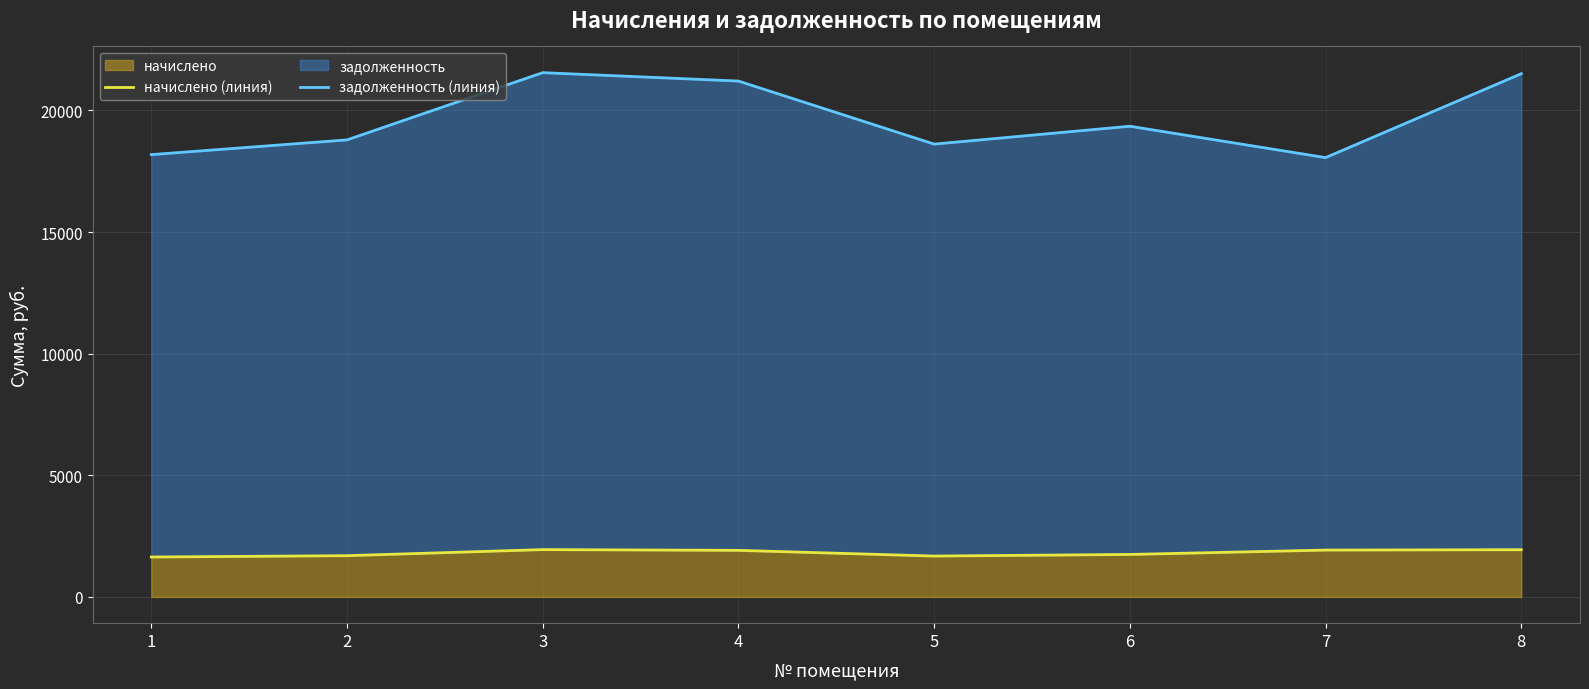

What is the value of the начислено (линия) point at the 5th from the left?

1680.9